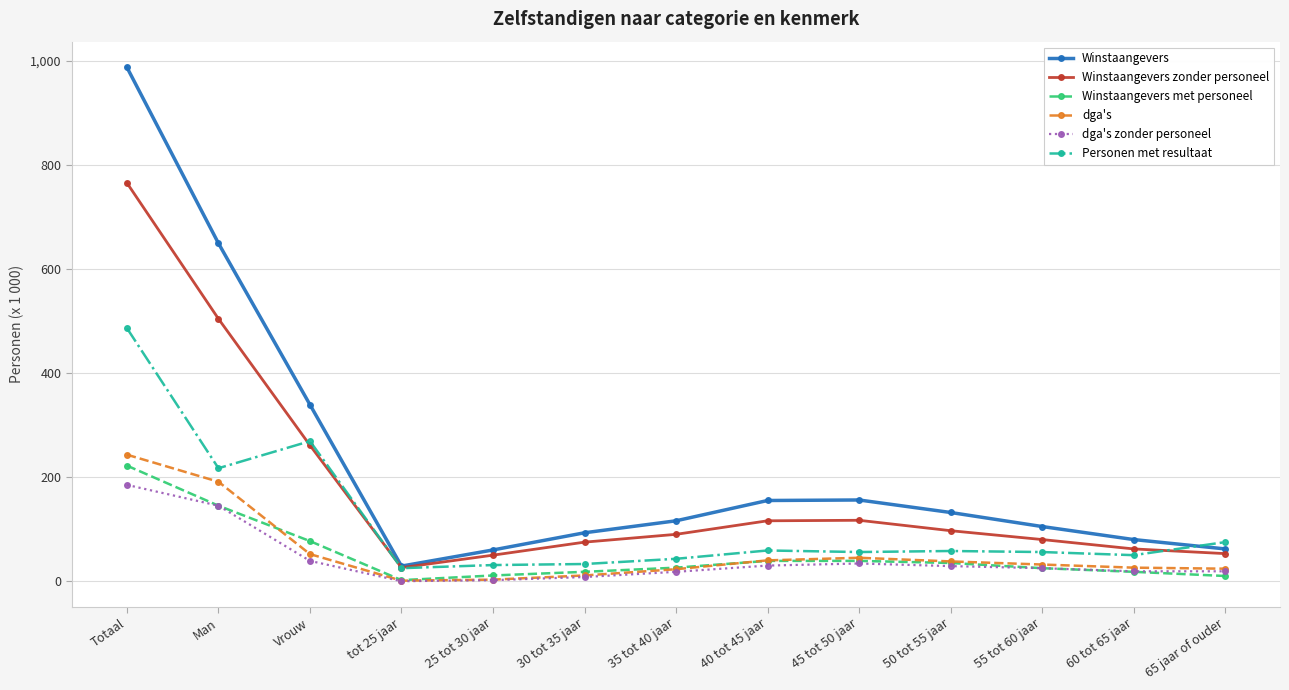

What is the difference between the maximum and second lowest values in the dga's series?

240